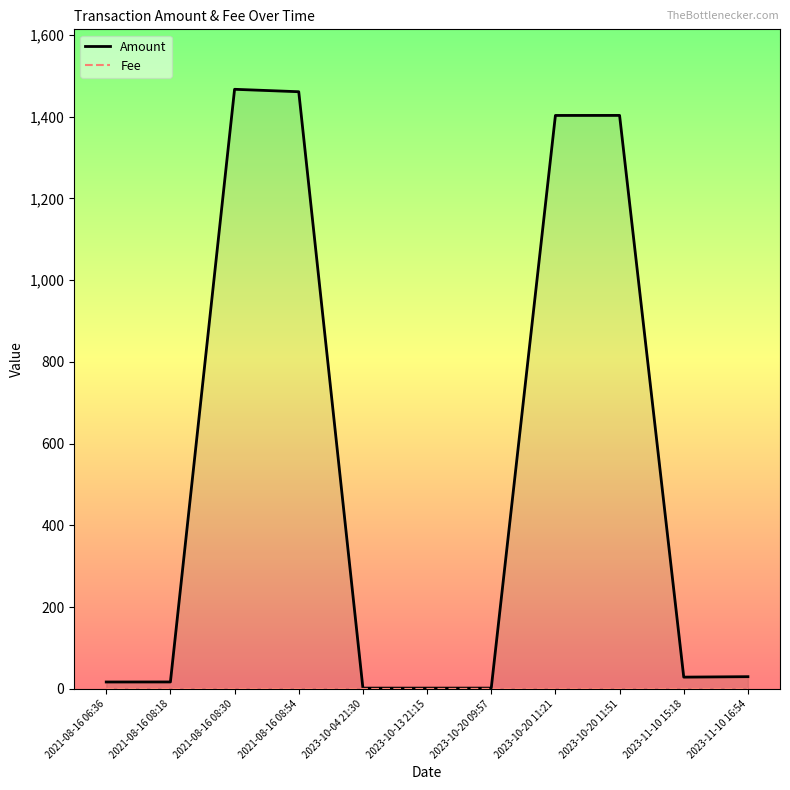

Which series has the largest range (max minus min)?

Amount